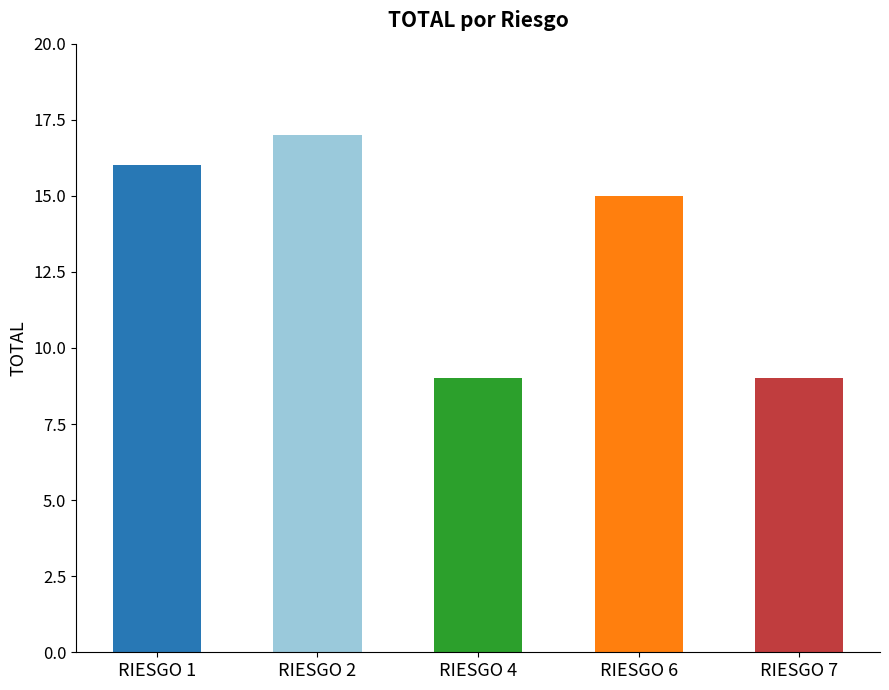

What is the change in value from RIESGO 1 to RIESGO 2?

+1